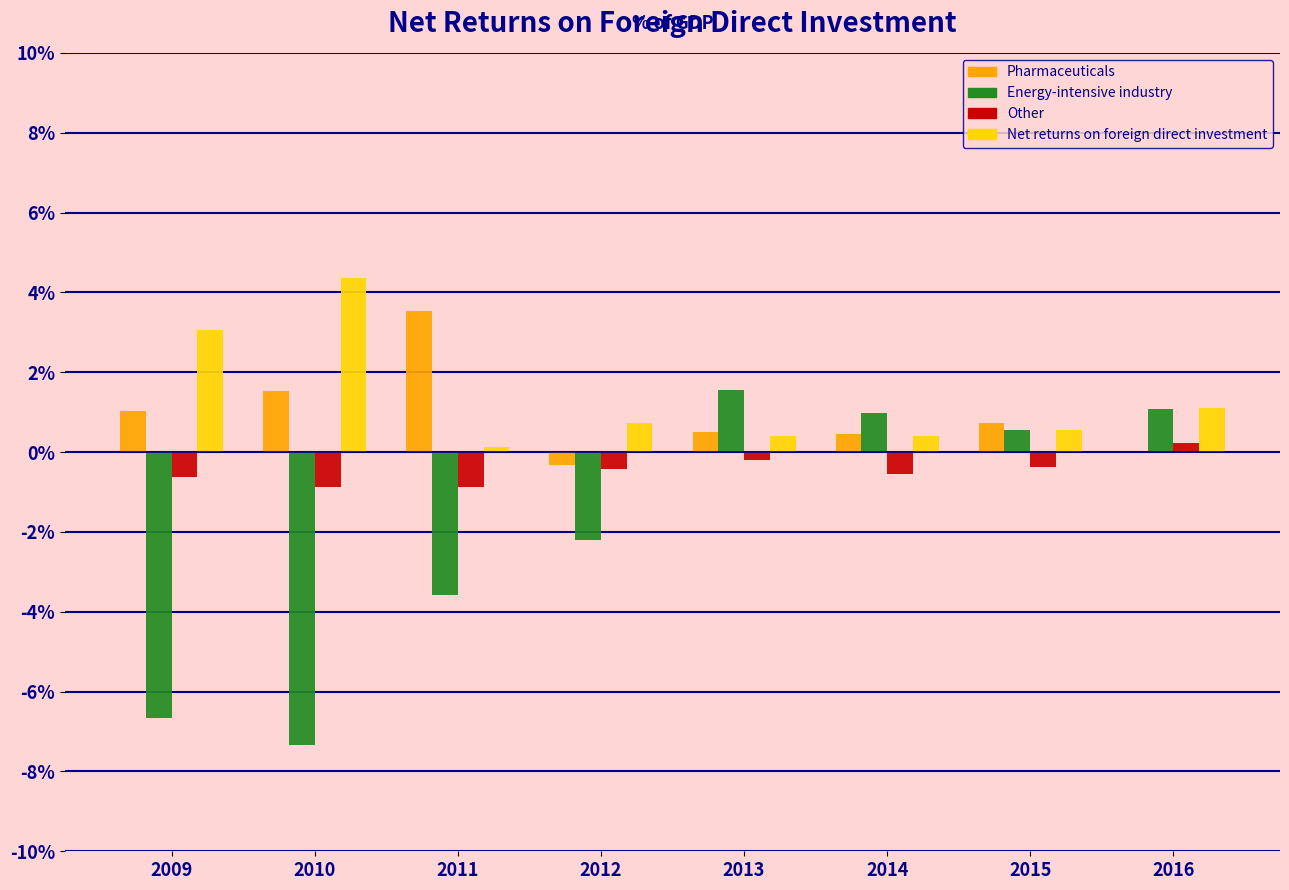

What is the highest value of the Net returns on foreign direct investment series?

4.4